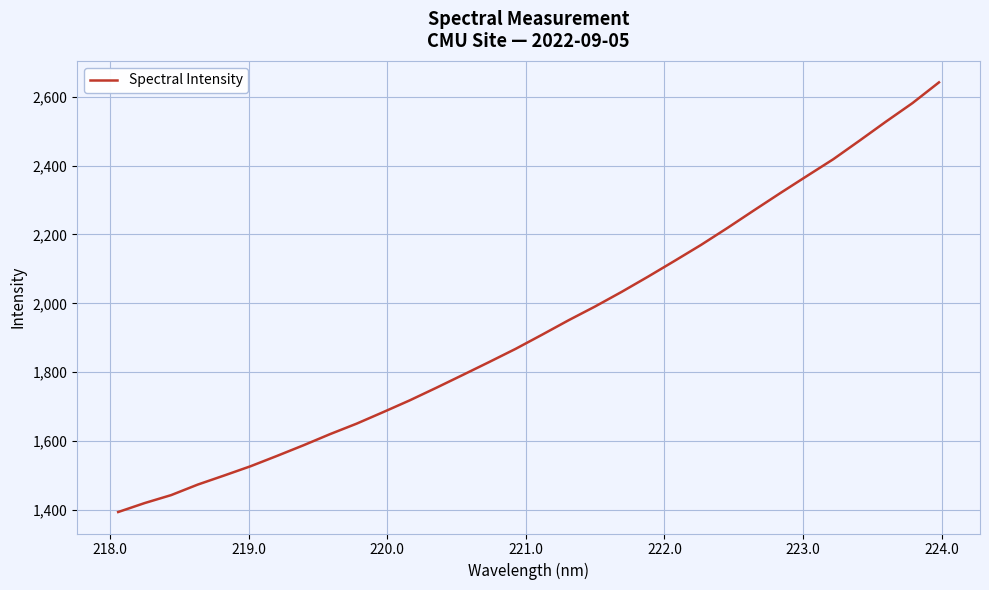

What is the greatest value displayed?

2641.4